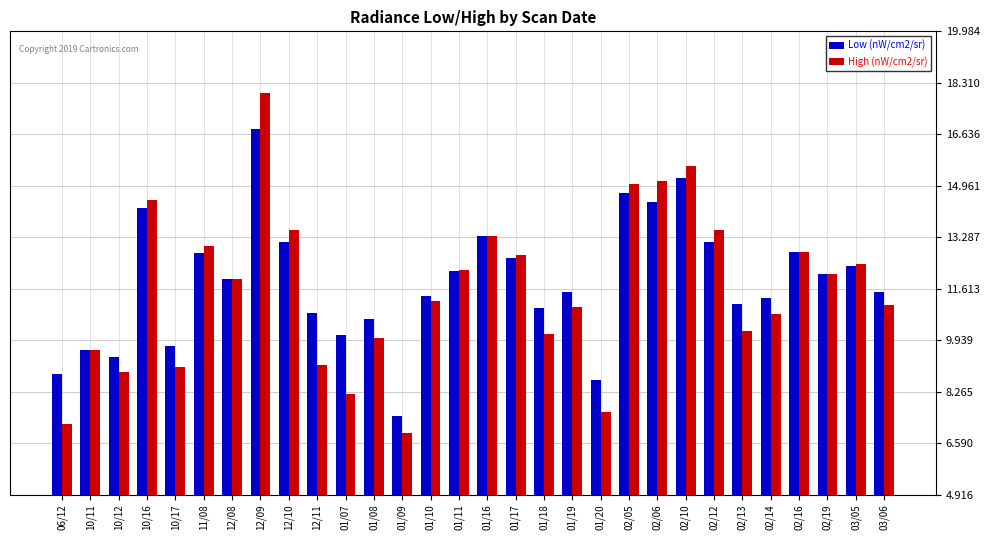

True or false: High (nW/cm2/sr) has a value of 16.4 at 12/08.

False